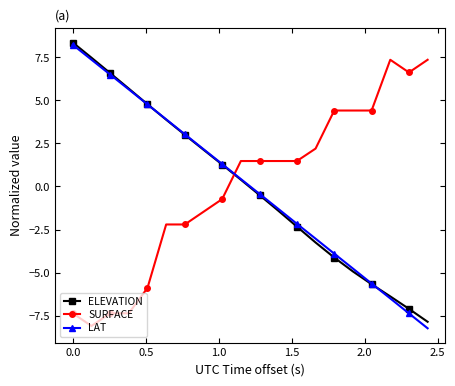

Reading right to left, extract all data points from this chart.

ELEVATION: -7.9	-7.1	-6.4	-5.7	-4.9	-4.1	-3.3	-2.3	-1.4	-0.5	0.4	1.3	2.1	3.0	3.9	4.8	5.7	6.6	7.5	8.4
SURFACE: 7.4	6.6	7.4	4.4	4.4	4.4	2.2	1.5	1.5	1.5	1.5	-0.7	-1.5	-2.2	-2.2	-5.9	-7.4	-7.4	-8.1	-7.4
LAT: -8.2	-7.4	-6.5	-5.6	-4.8	-3.9	-3.0	-2.2	-1.3	-0.4	0.4	1.3	2.2	3.0	3.9	4.8	5.6	6.5	7.4	8.2